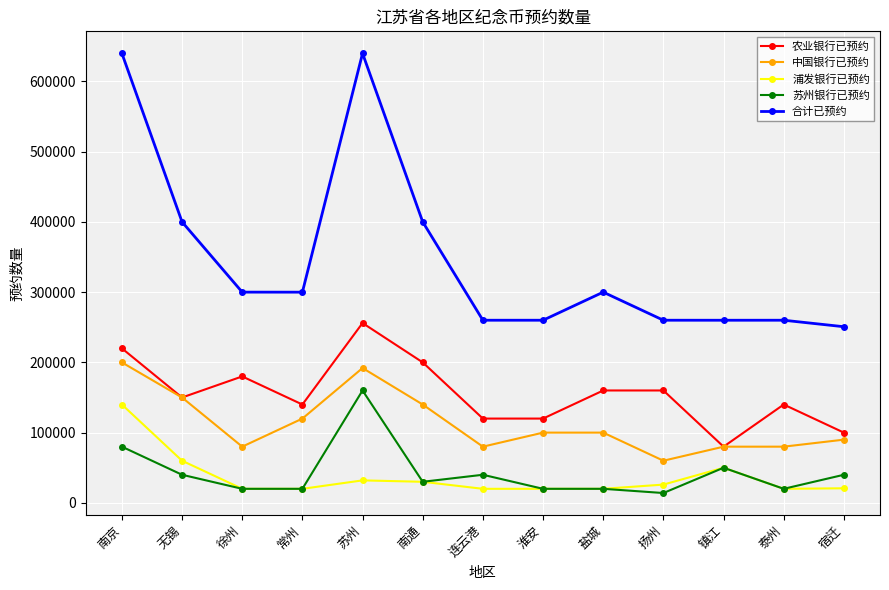

True or false: 苏州银行已预约 has more than 1 interior local peaks.

True